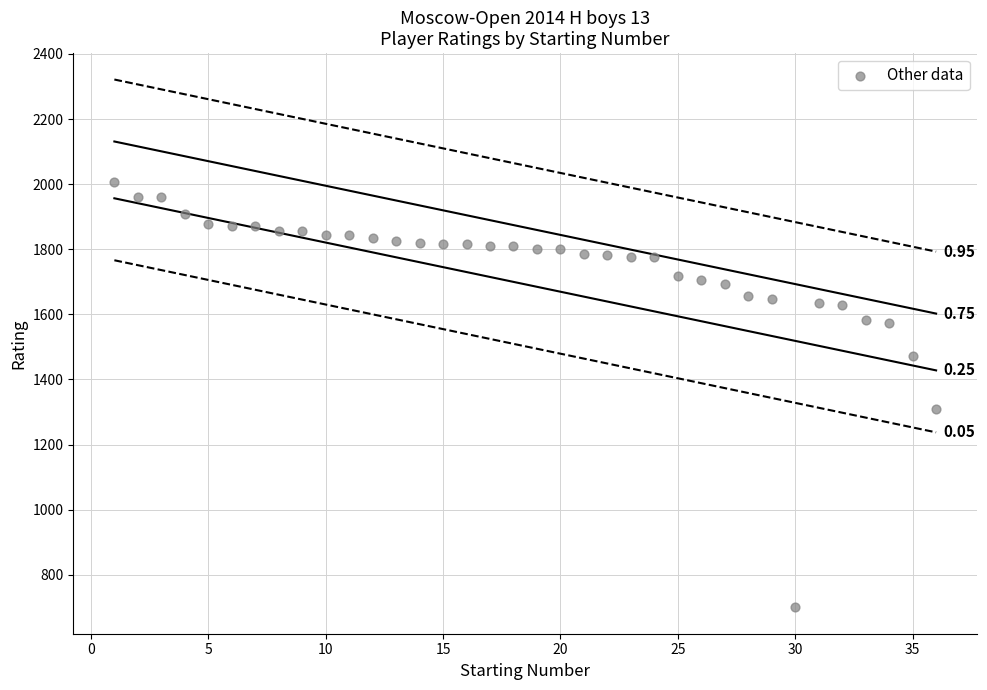

What is the range of X values (max minus min)?

35